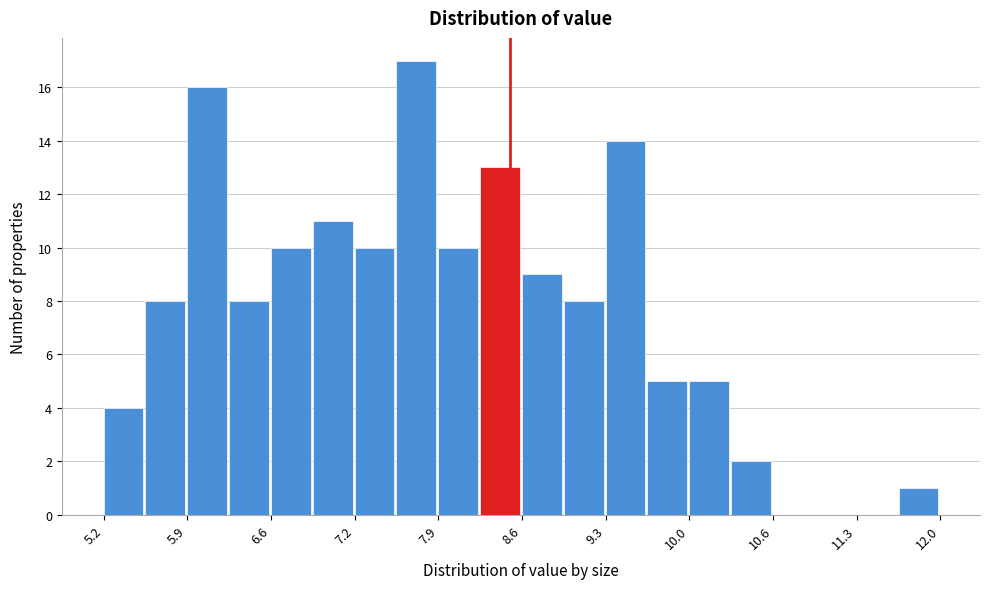

Read against the x-axis, roughly where is the centre of the tallest bar?

7.7